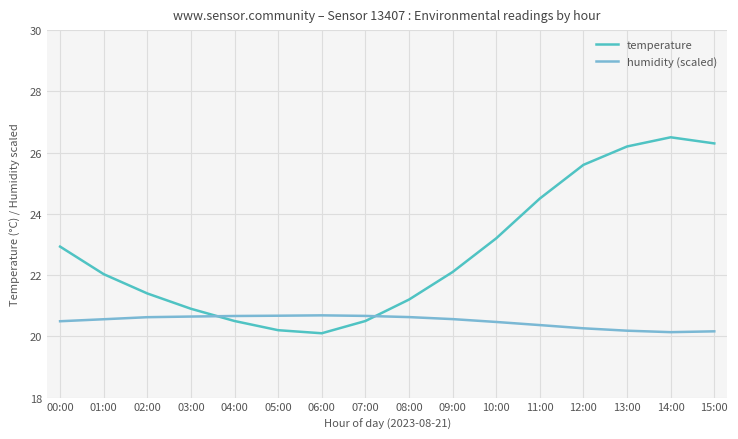

Which category has the lowest value in the temperature series?

06:00